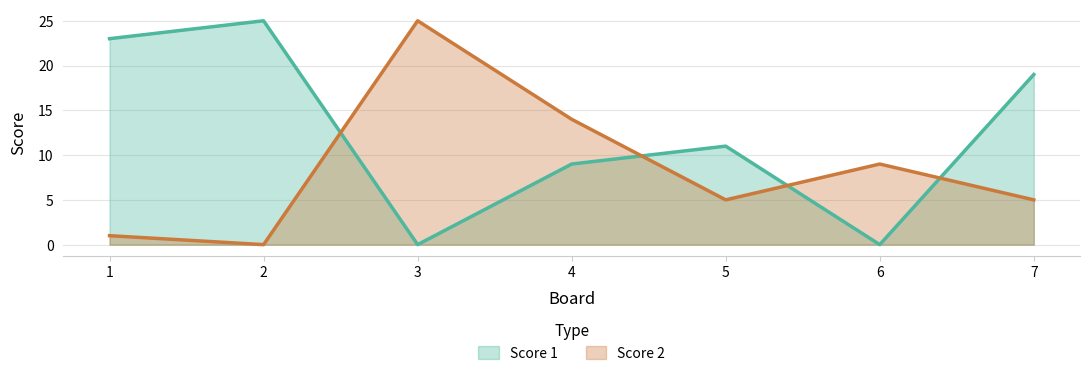

What is the maximum value for Score 2?

25